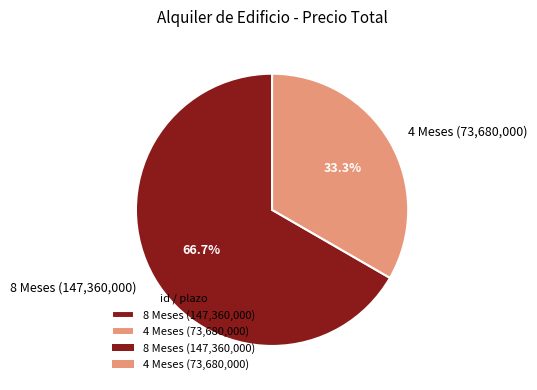

How much of the chart is everything except 8 Meses (147,360,000)?

33.3%